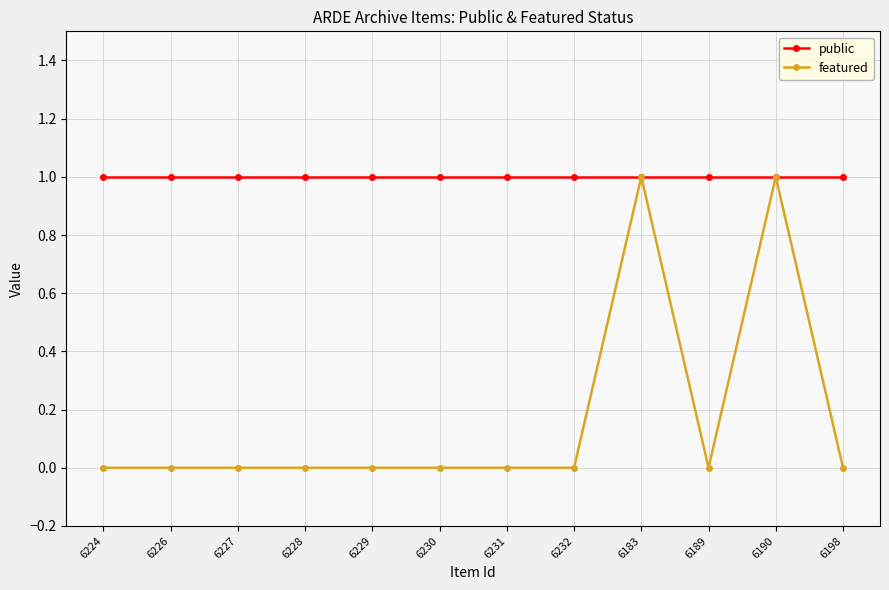

True or false: featured has more than 1 interior local peaks.

True